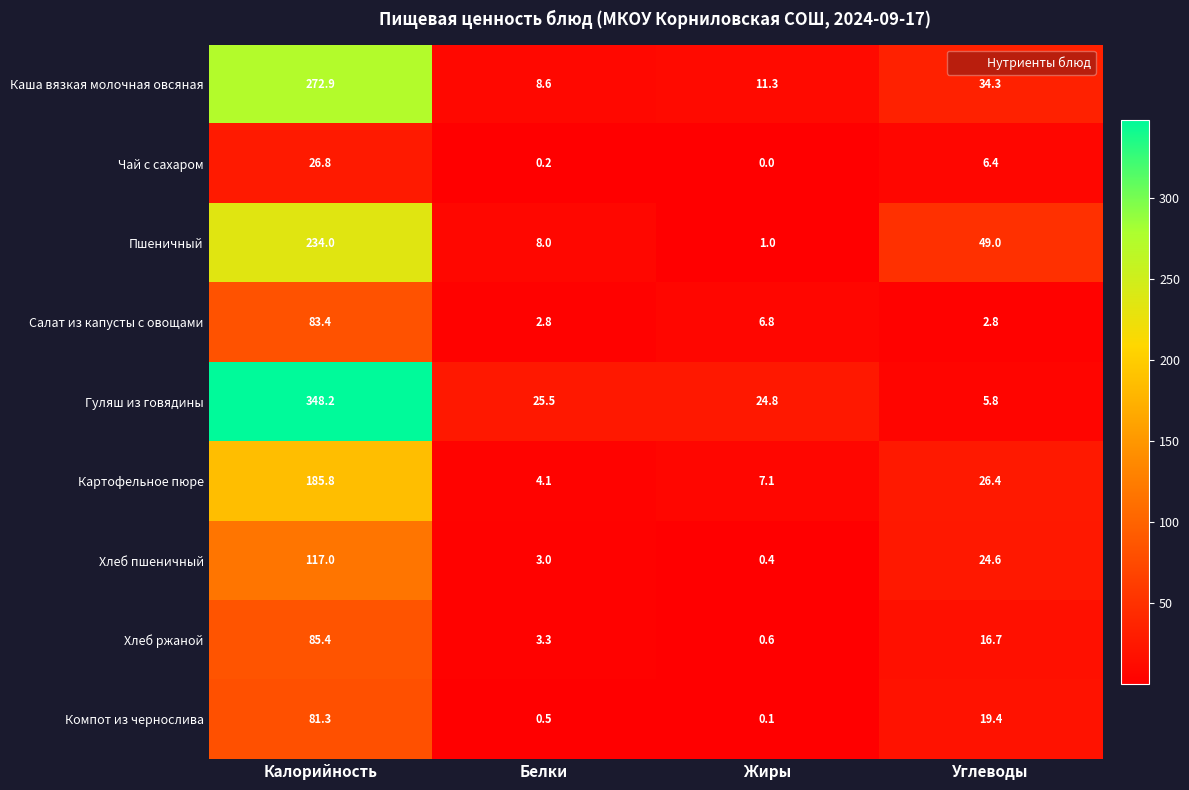

What is the spread (max minus min) of values at Калорийность?

321.4